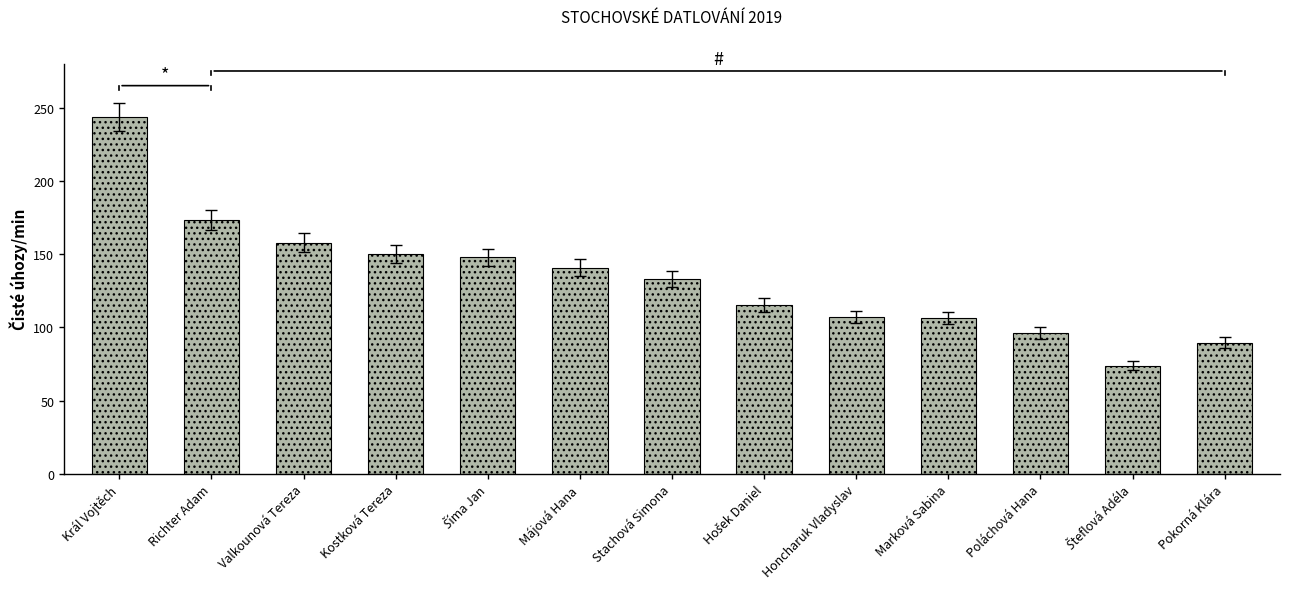

What is the greatest value displayed?

243.5